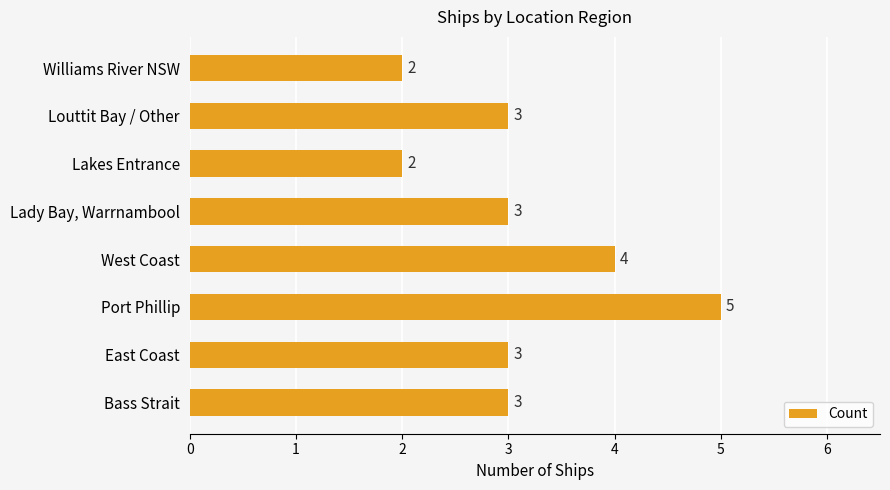

Reading bottom to top, transcribe all the data shown in this chart.

3	3	5	4	3	2	3	2